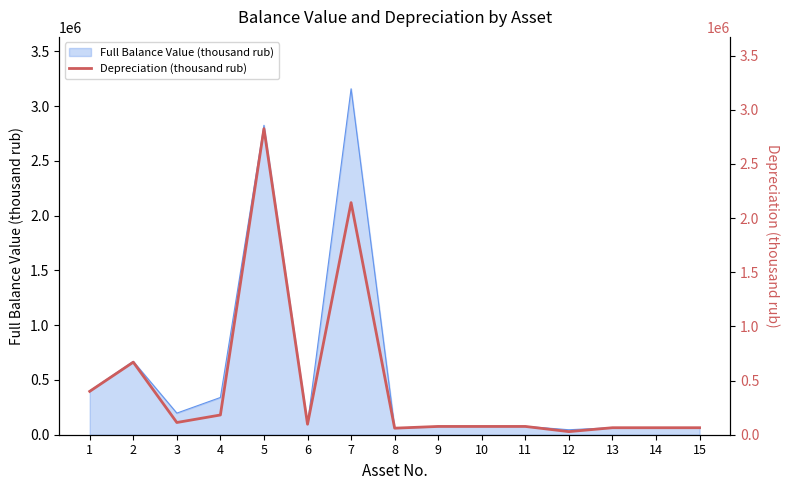

What is the average value?

462742.9